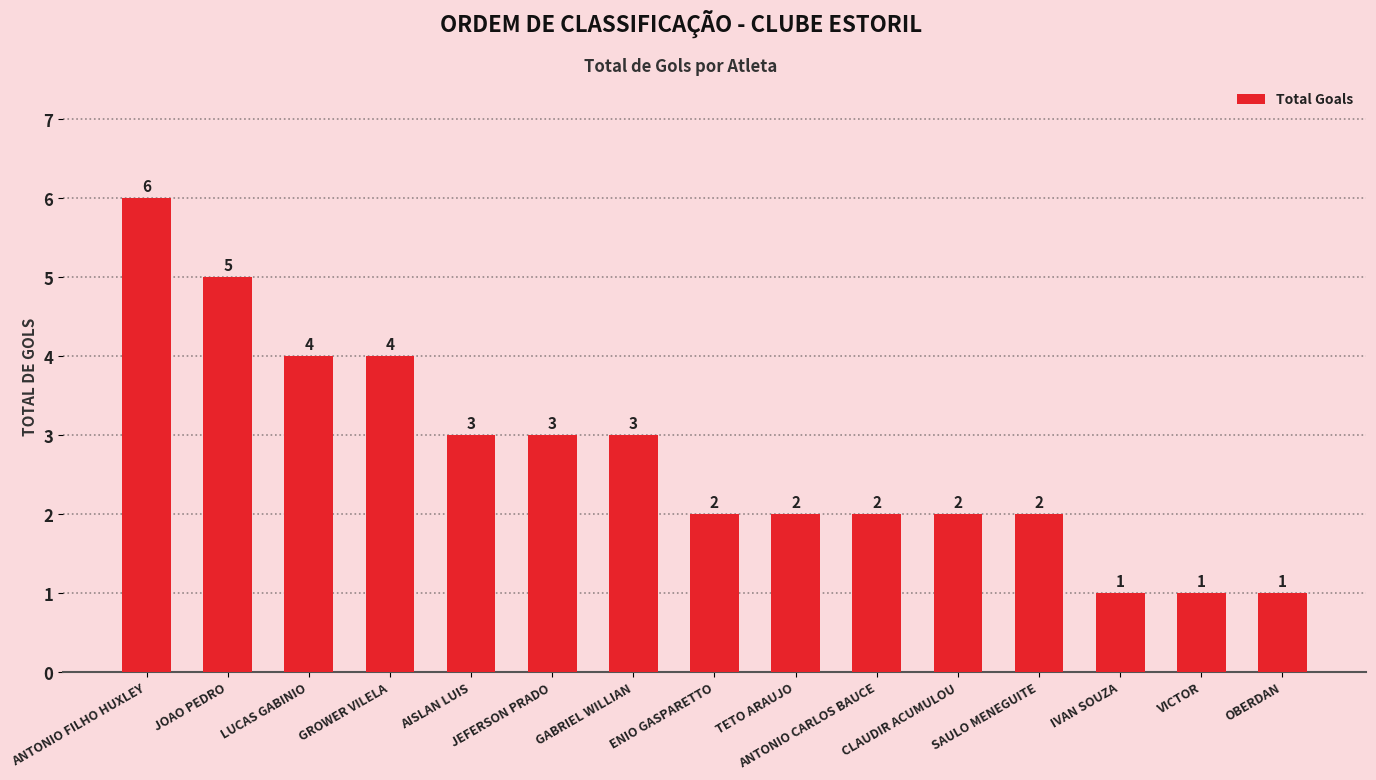

Reading left to right, what are all the values shown in this chart?

ANTONIO FILHO HUXLEY=6	JOAO PEDRO=5	LUCAS GABINIO=4	GROWER VILELA=4	AISLAN LUIS=3	JEFERSON PRADO=3	GABRIEL WILLIAN=3	ENIO GASPARETTO=2	TETO ARAUJO=2	ANTONIO CARLOS BAUCE=2	CLAUDIR ACUMULOU=2	SAULO MENEGUITE=2	IVAN SOUZA=1	VICTOR=1	OBERDAN=1